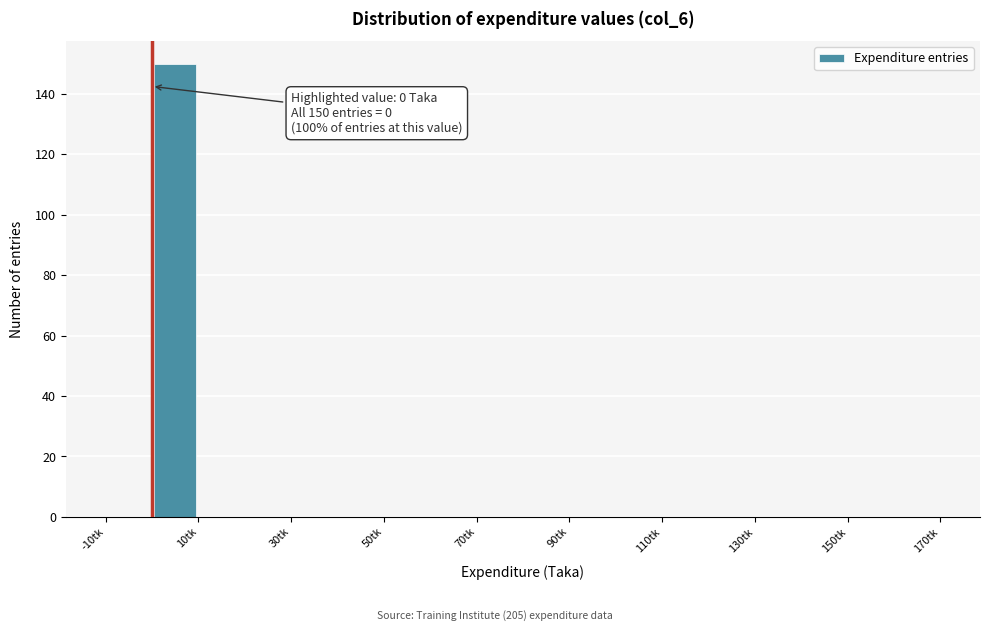

Over which range of the x-axis is the bar tallest?

0 to 10